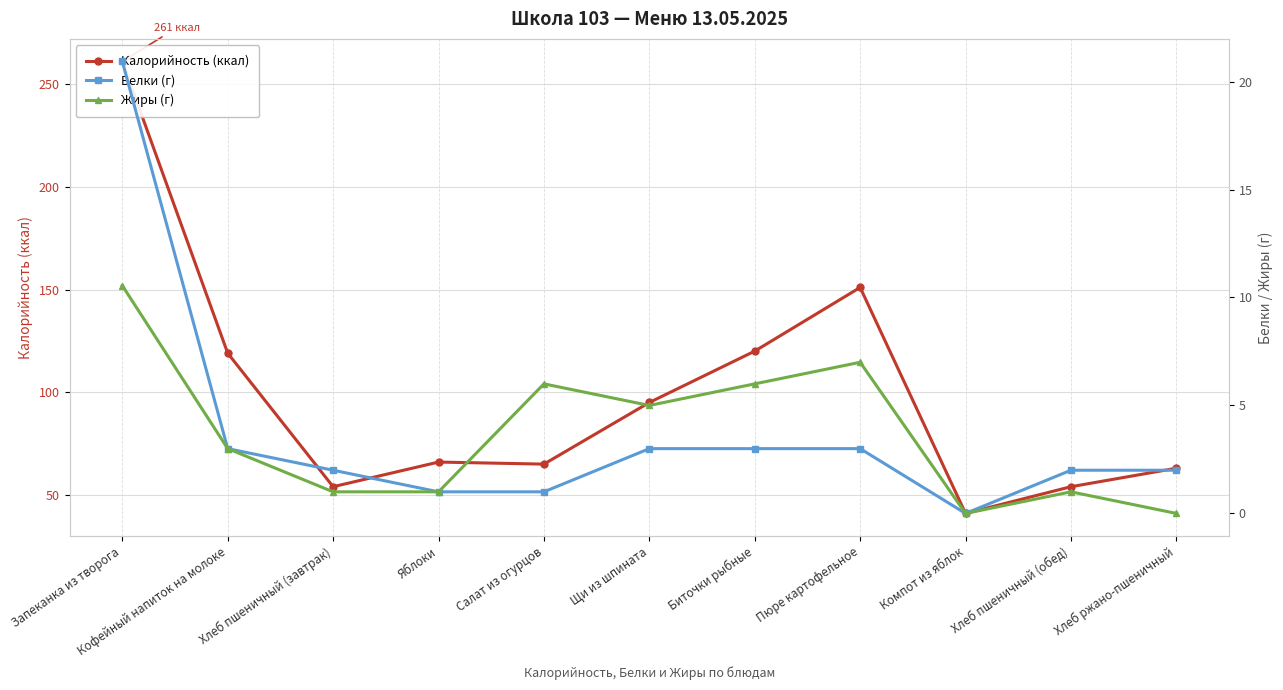

What is the label of the 11th point from the left?

Хлеб ржано-пшеничный